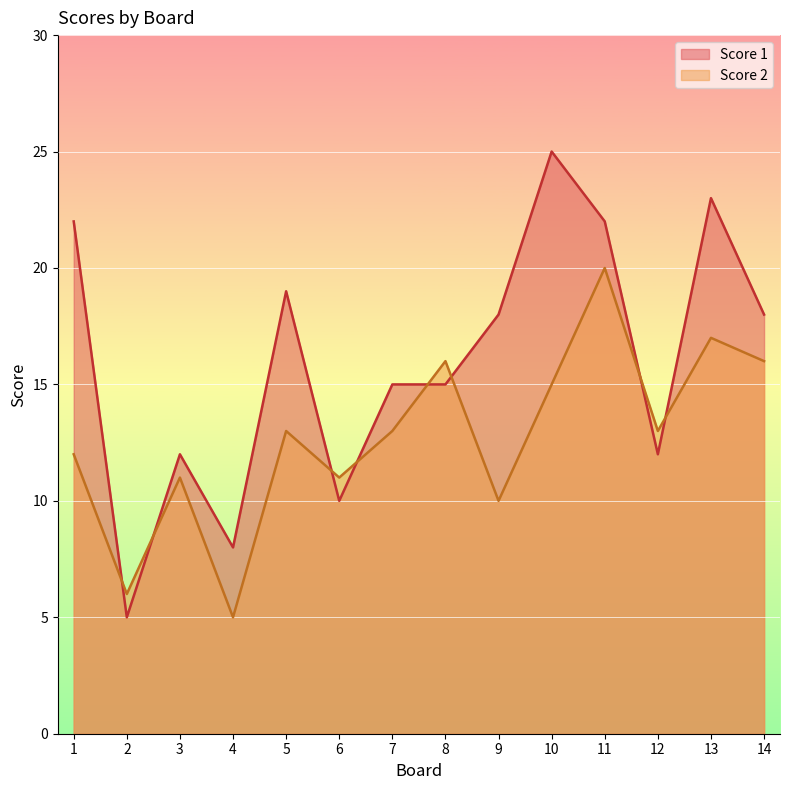

What is the minimum value for Score 2?

5